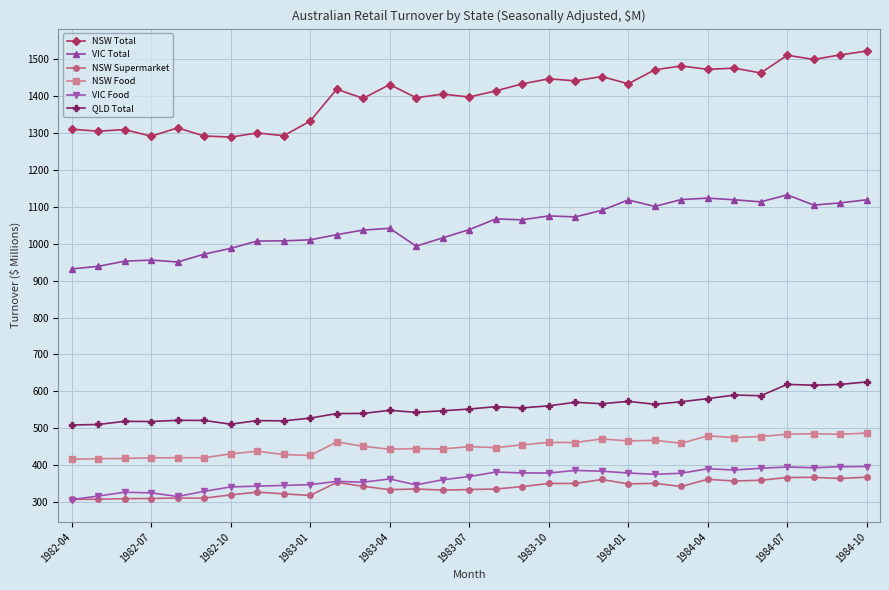

What are all the series names shown in the legend?

NSW Total, VIC Total, NSW Supermarket, NSW Food, VIC Food, QLD Total